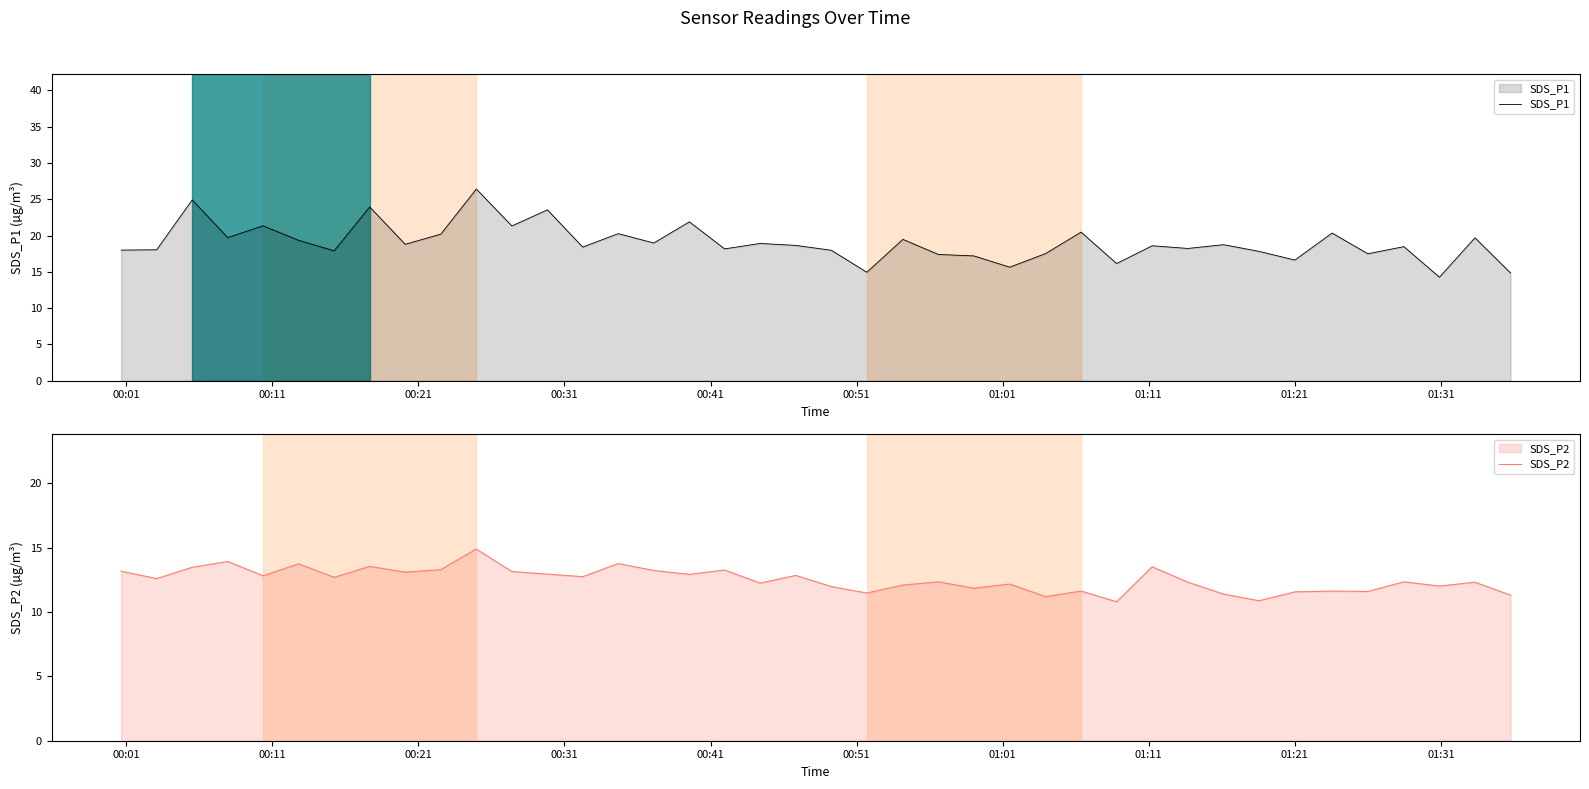

What is the minimum value for SDS_P1?

14.3